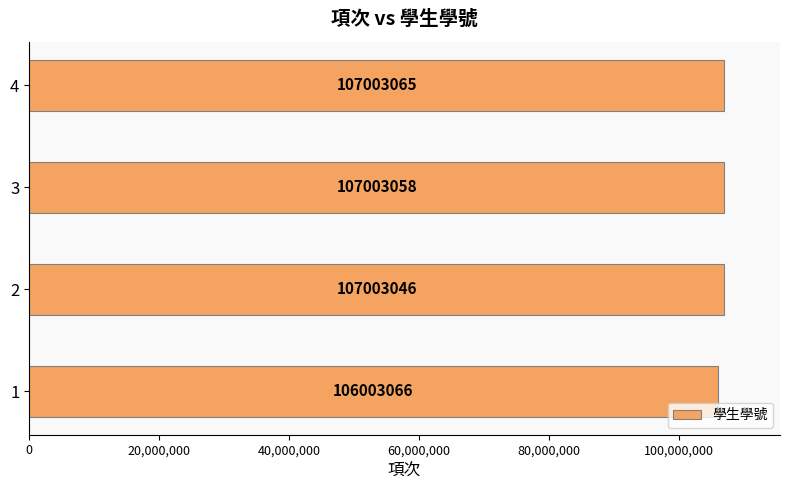

What is the sum of all values?

427012235